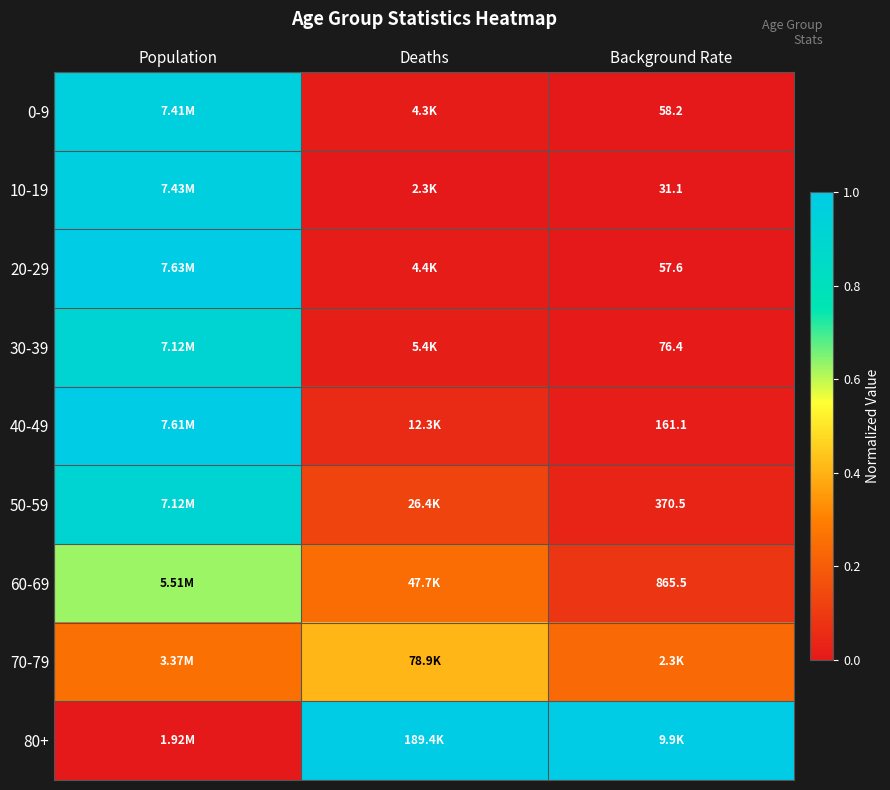

Is the value of 60-69 at Background Rate greater than the value of 40-49 at Population?

No